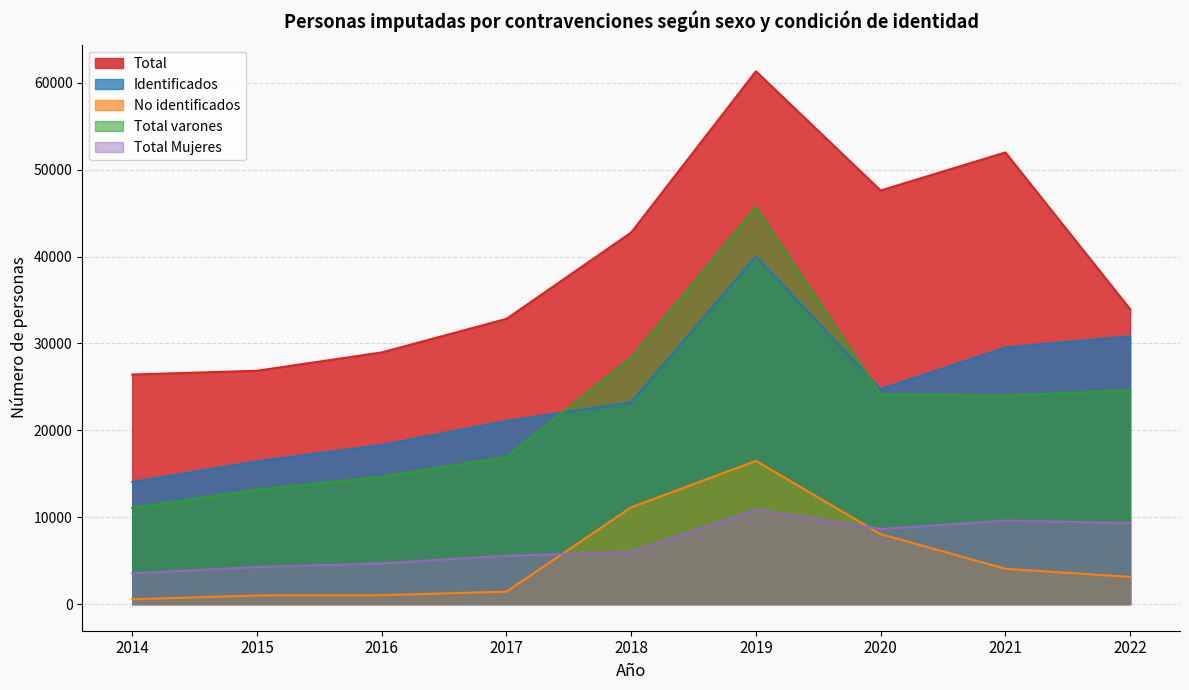

What is the value of the Identificados point at the 5th from the left?

23207